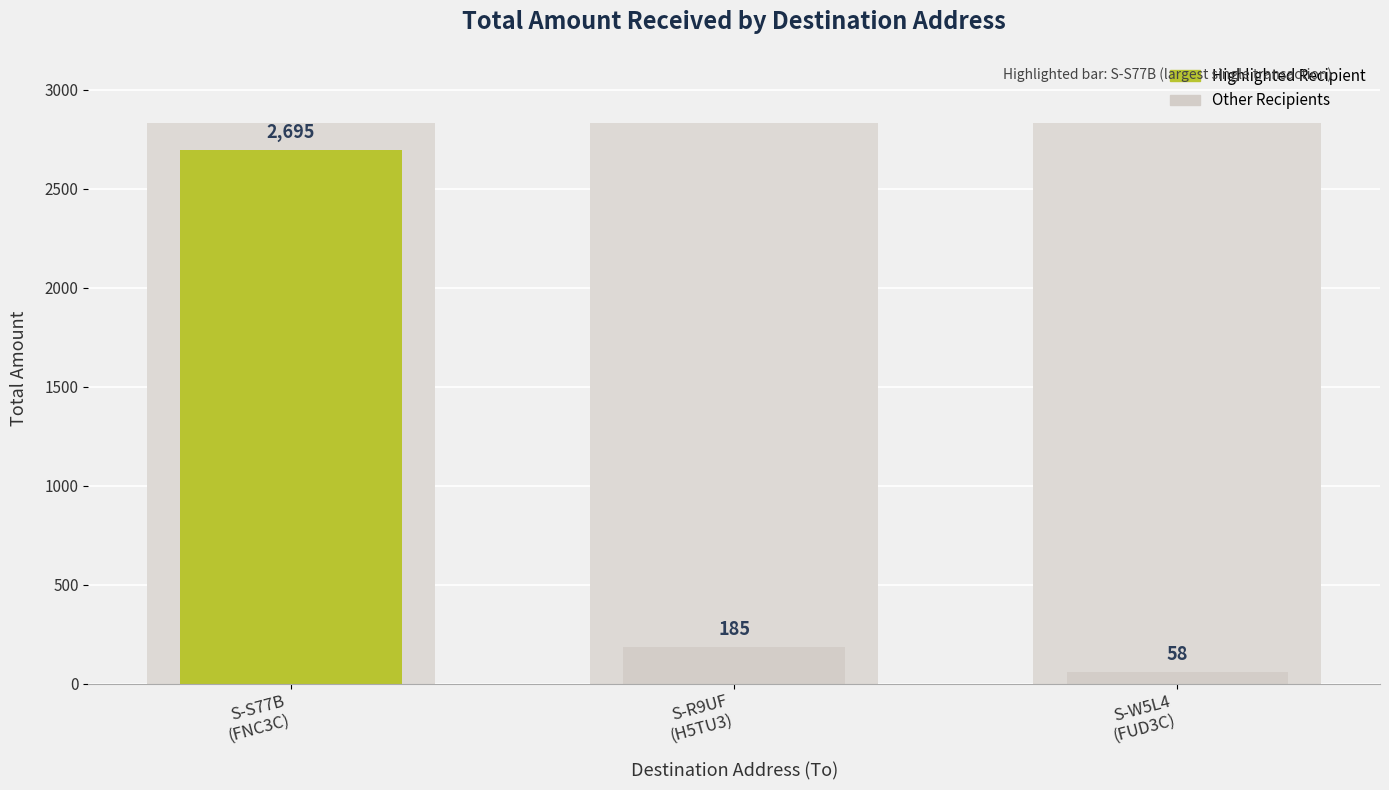

What is the smallest value displayed?

58